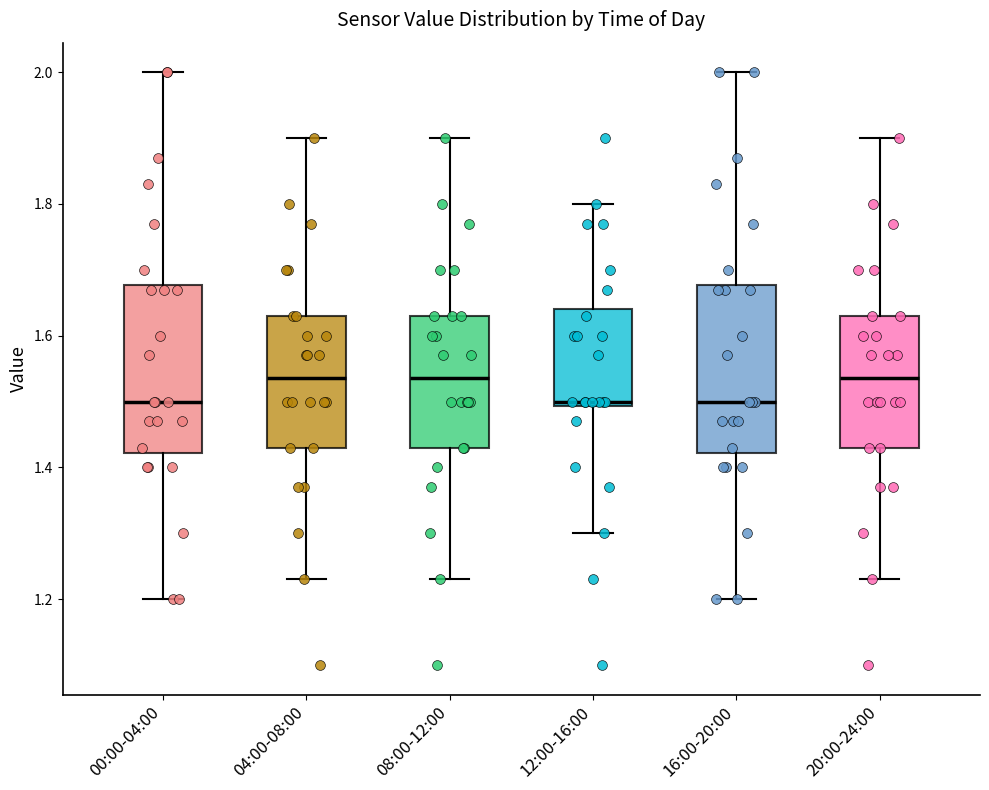

Where does the upper whisker of the box for 00:00-04:00 end on the y-axis? The values are not printed on the chart, so give them approximately, as read against the axis.

2.00